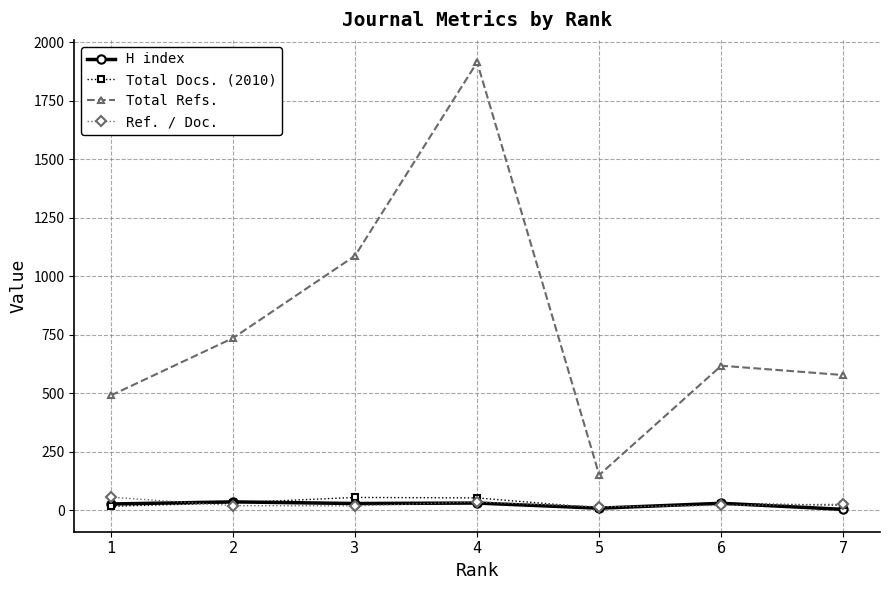

What is the difference between the highest and lowest values at 3?

1069